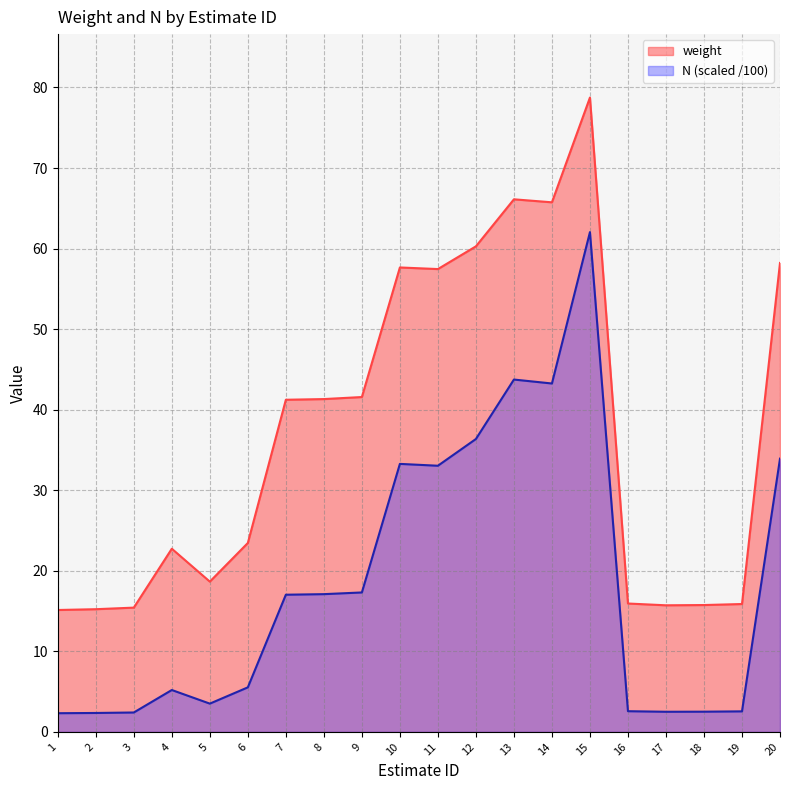

At which category does the chart reach its peak across all series?

15